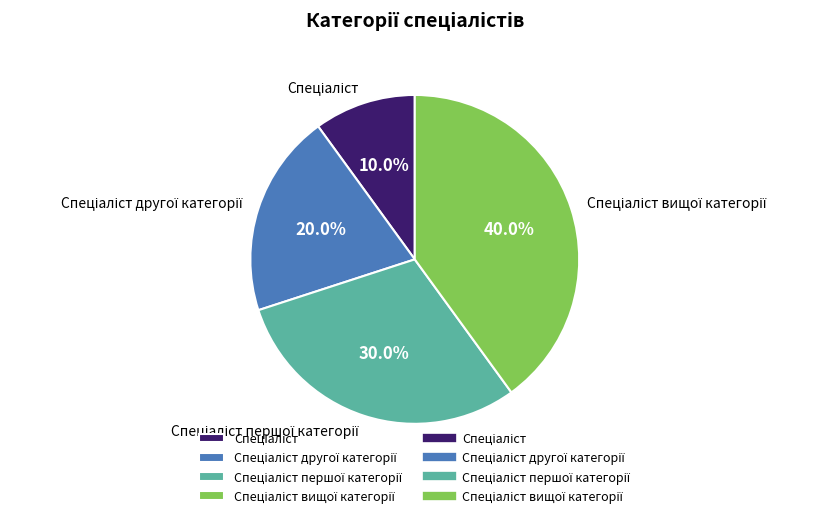

Count the number of slices in the pie.

4